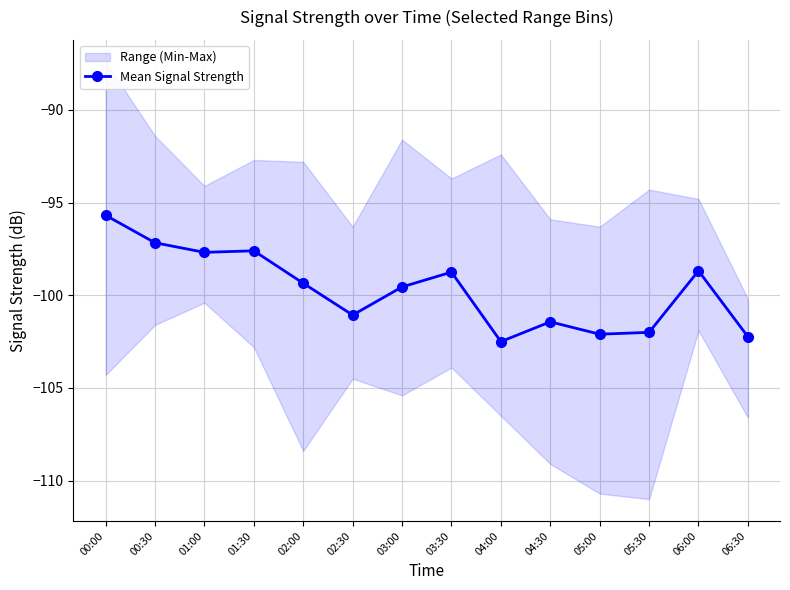

How many categories are shown in the chart?

14